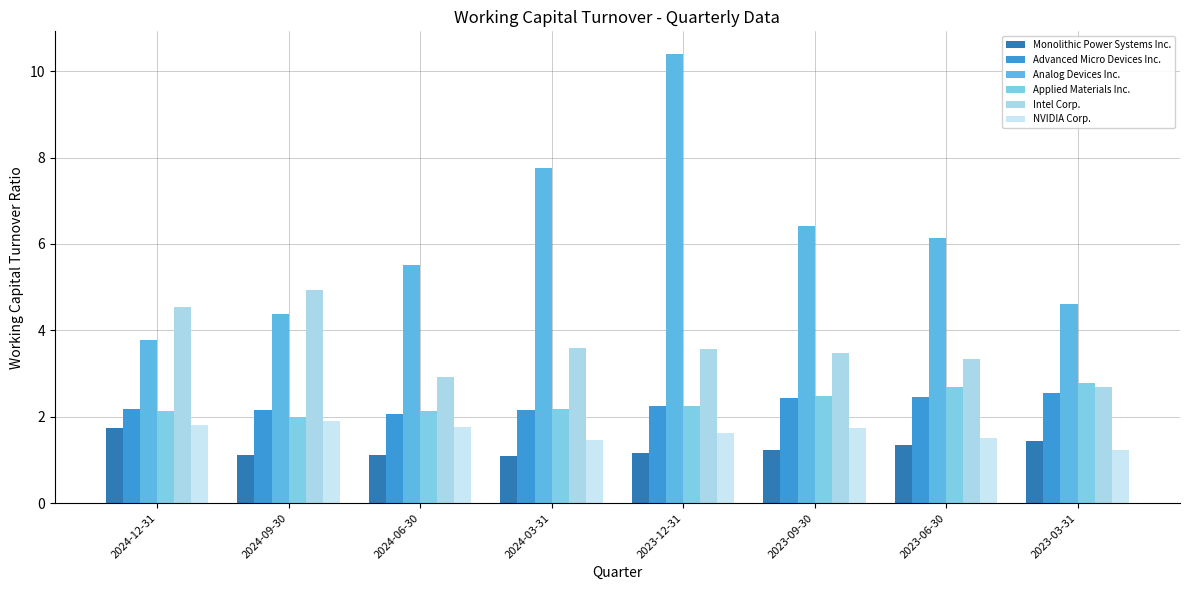

The value of Analog Devices Inc. at 2023-09-30 is 6.4. True or false?

True